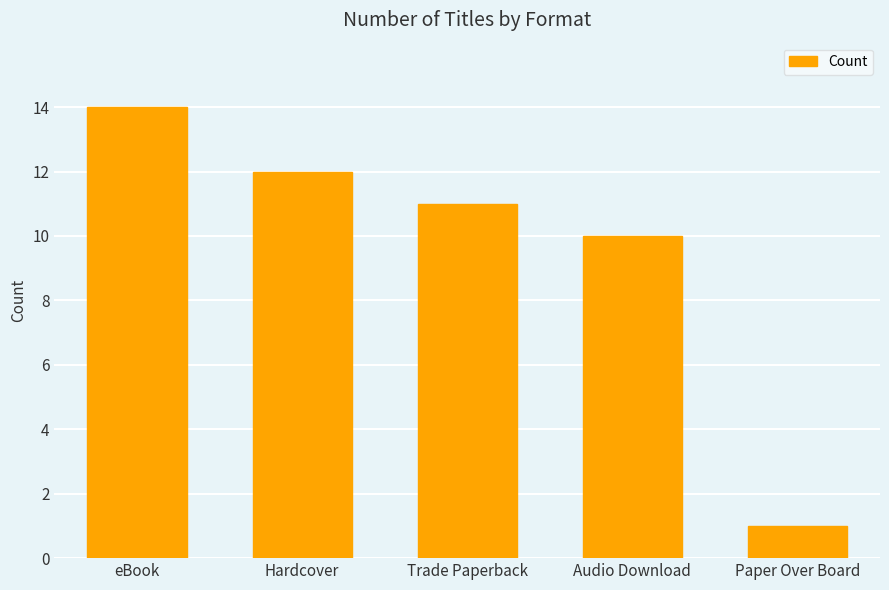

Between eBook and Audio Download, which is larger?

eBook